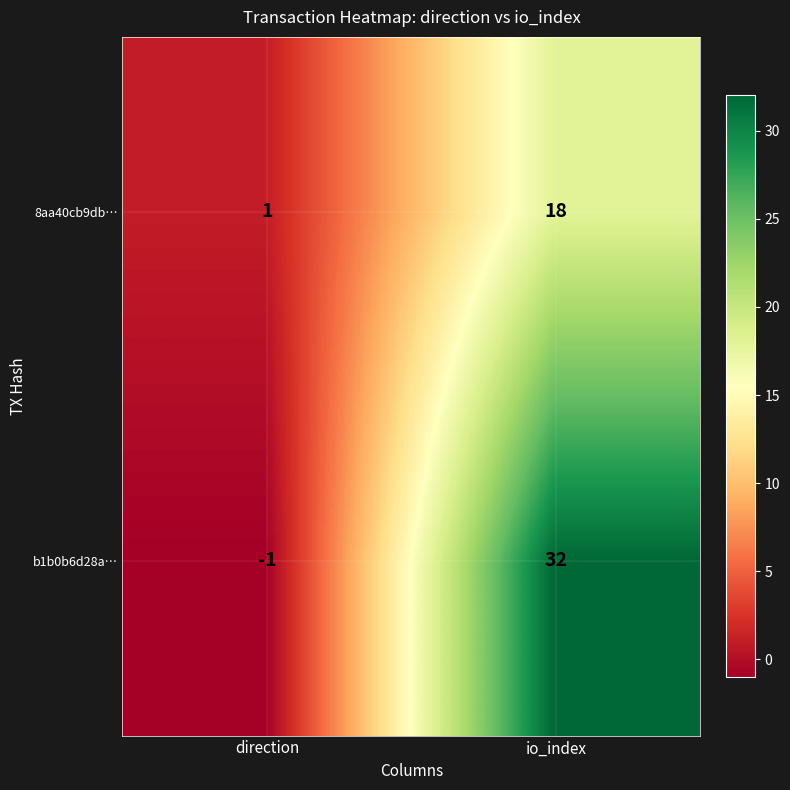

Read the b1b0b6d28a… value at io_index.

32